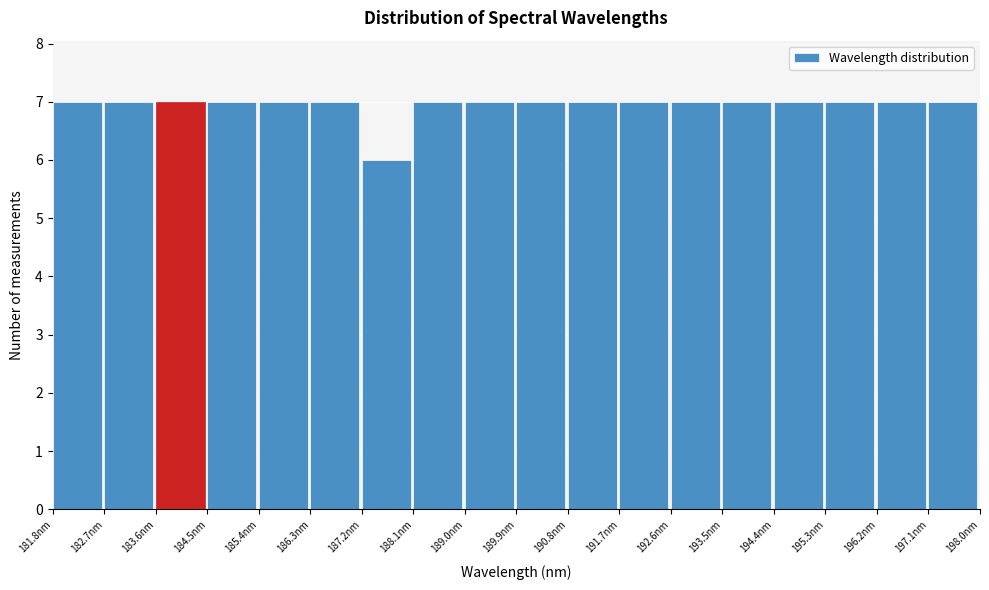

Reading left to right, transcribe this chart: for each bar, give the range it covers on the x-axis and its height. Neither the bar edges nor the heights are printed on the chart, so give them approximately, as read against the axes.

181.8 to 182.7: 7
182.7 to 183.6: 7
183.6 to 184.5: 7
184.5 to 185.4: 7
185.4 to 186.3: 7
186.3 to 187.2: 7
187.2 to 188.1: 6
188.1 to 189.0: 7
189.0 to 189.9: 7
189.9 to 190.8: 7
190.8 to 191.7: 7
191.7 to 192.6: 7
192.6 to 193.5: 7
193.5 to 194.4: 7
194.4 to 195.3: 7
195.3 to 196.2: 7
196.2 to 197.1: 7
197.1 to 198.0: 7